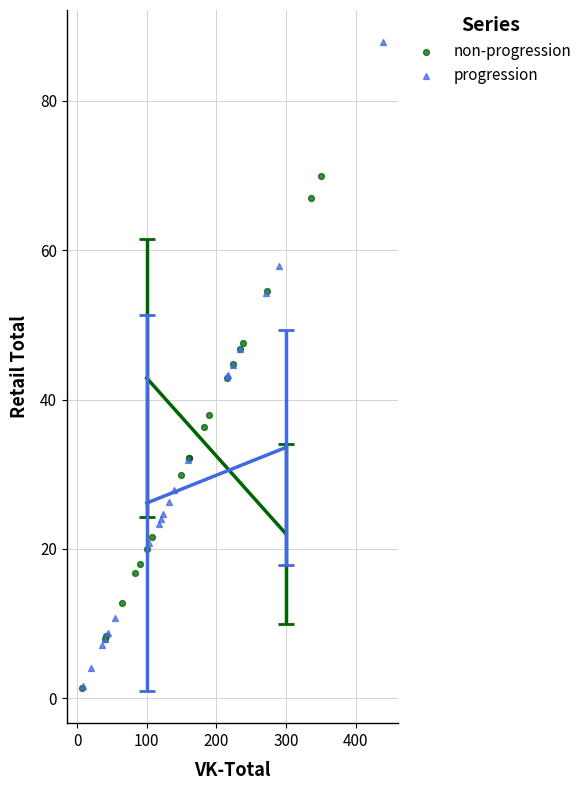

Which series contains the highest Y value?

progression